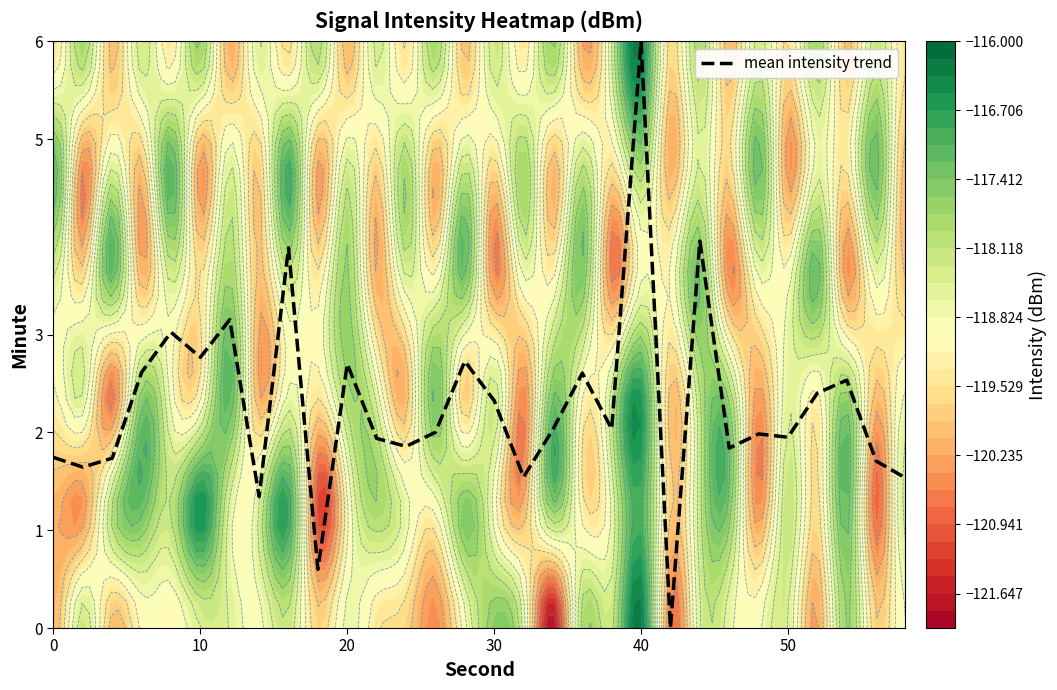

At which label does mean intensity trend reach its peak?

40